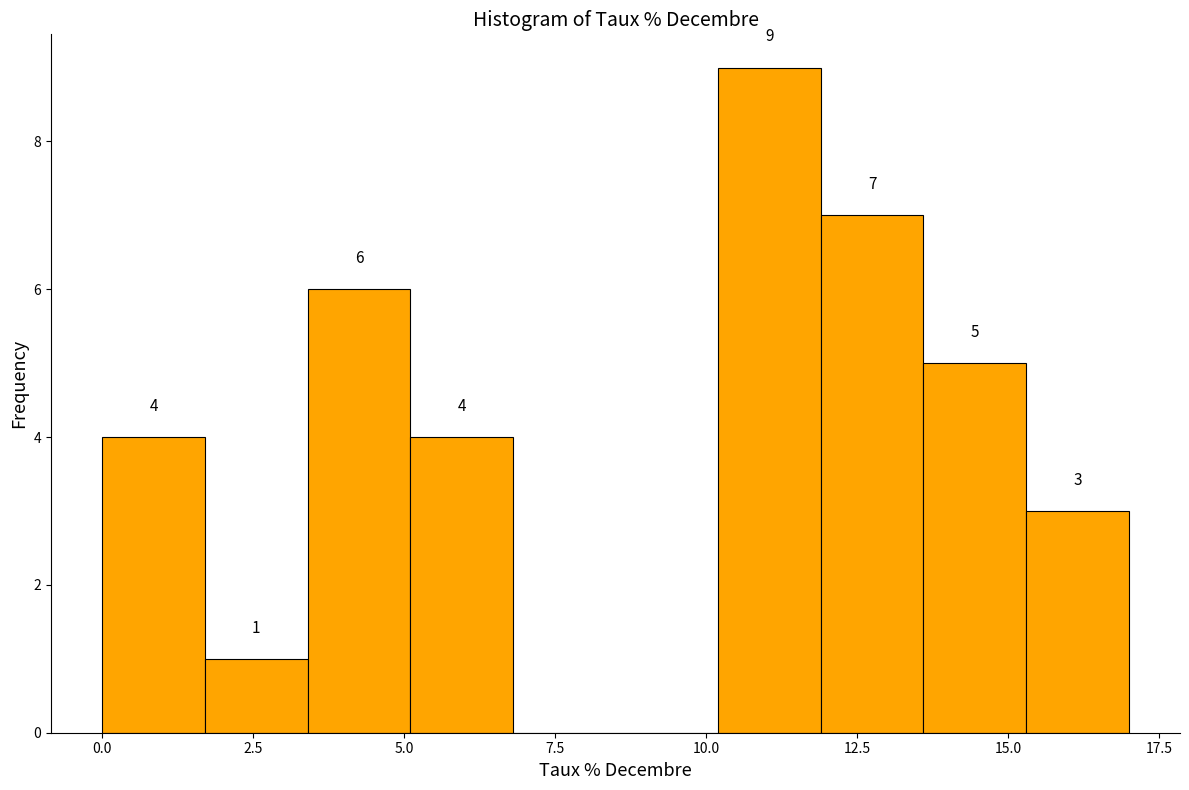

Read against the x-axis, roughly where is the centre of the tallest bar?

11.0